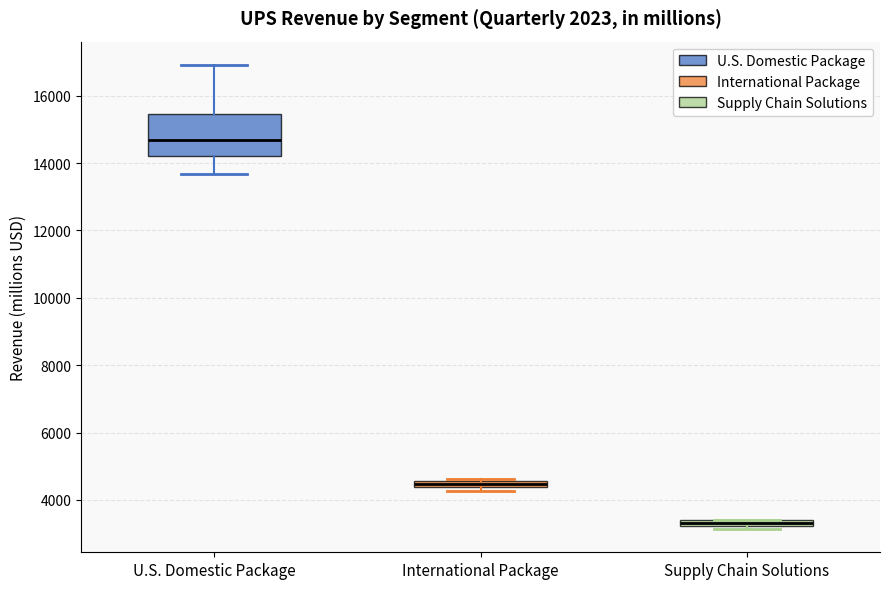

Which box has the highest median line?

U.S. Domestic Package